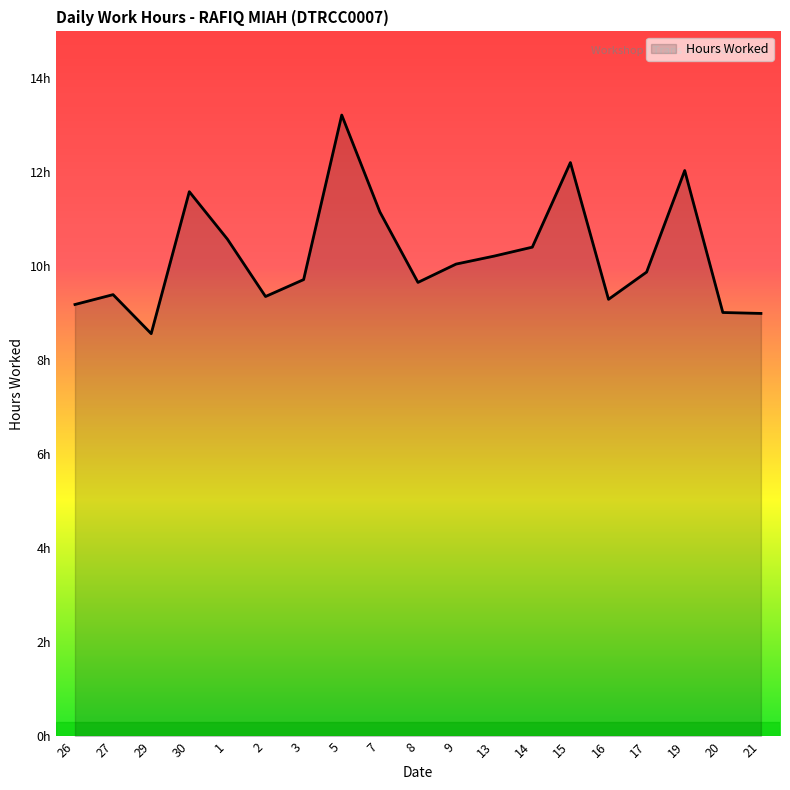

What is the minimum value shown in the chart?

8.6